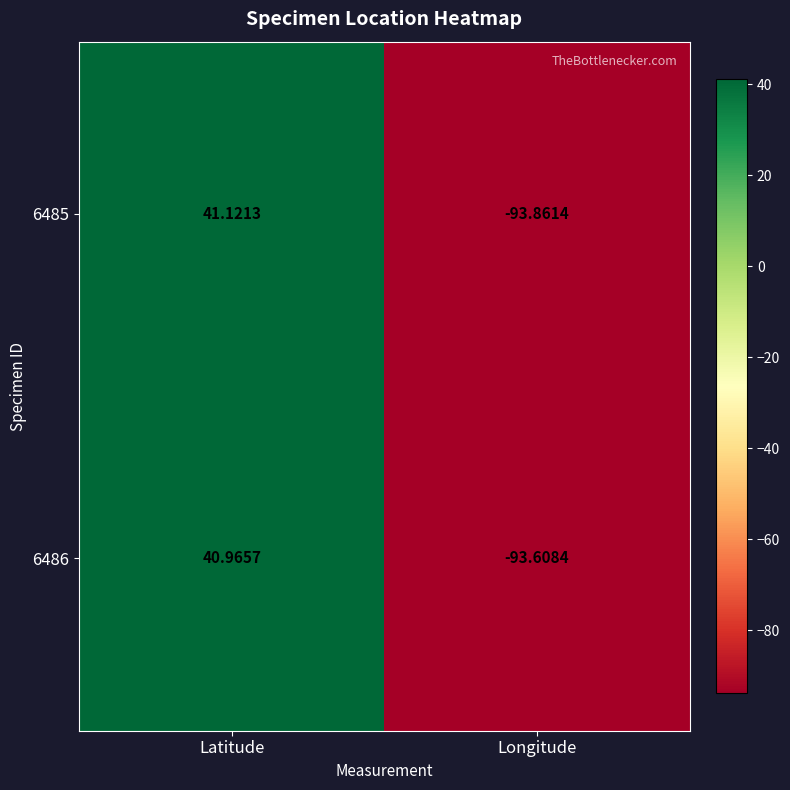

At which category does the chart reach its minimum across all series?

Longitude